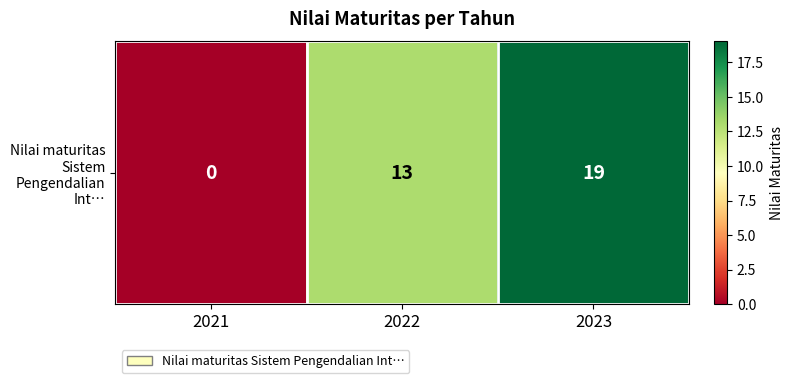

True or false: the data shows 0 at 2021.

True